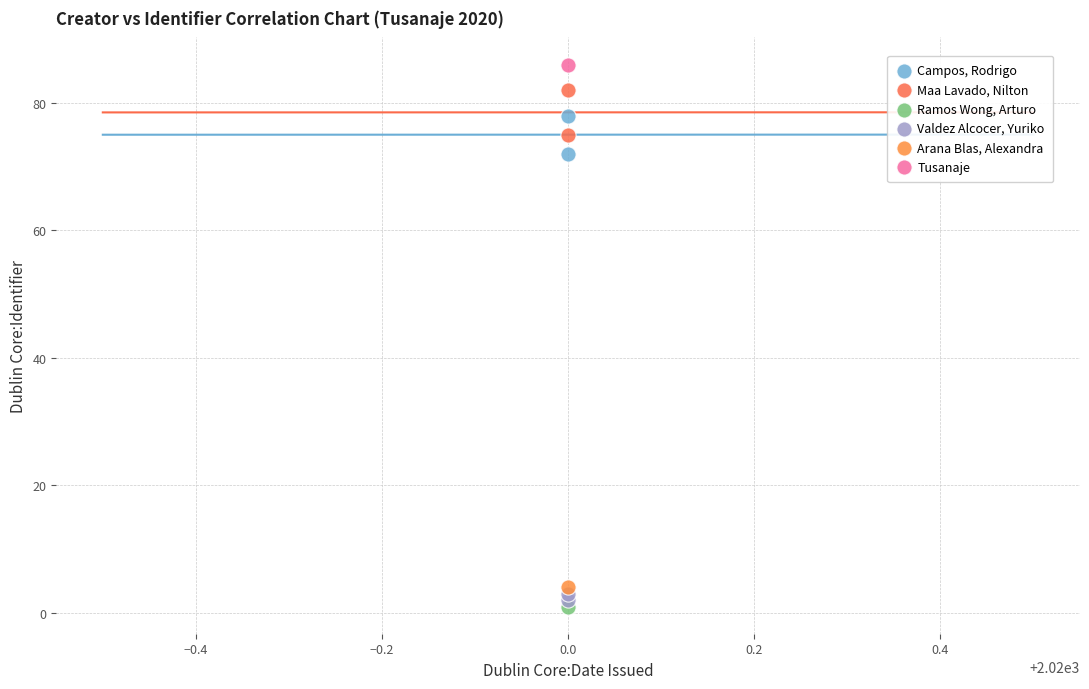

Which series contains the highest Y value?

Tusanaje